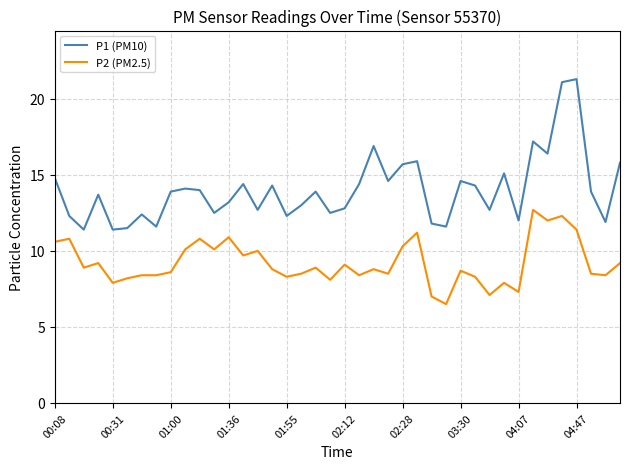

What is the minimum value for P1 (PM10)?

11.4